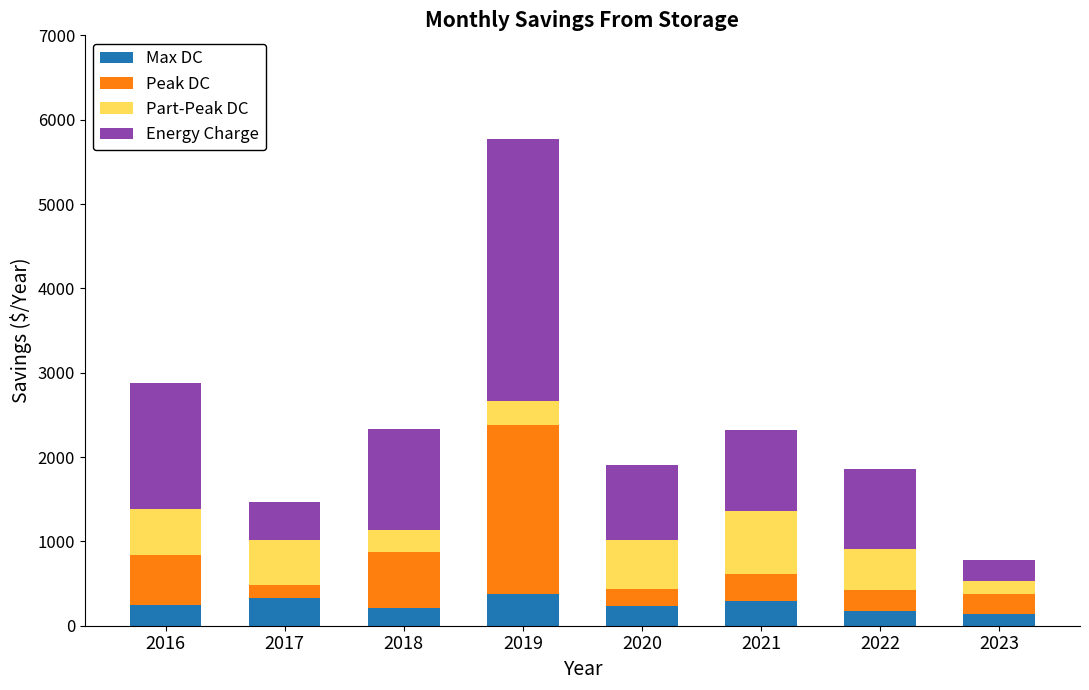

At which category is the sum across all series the highest?

2019